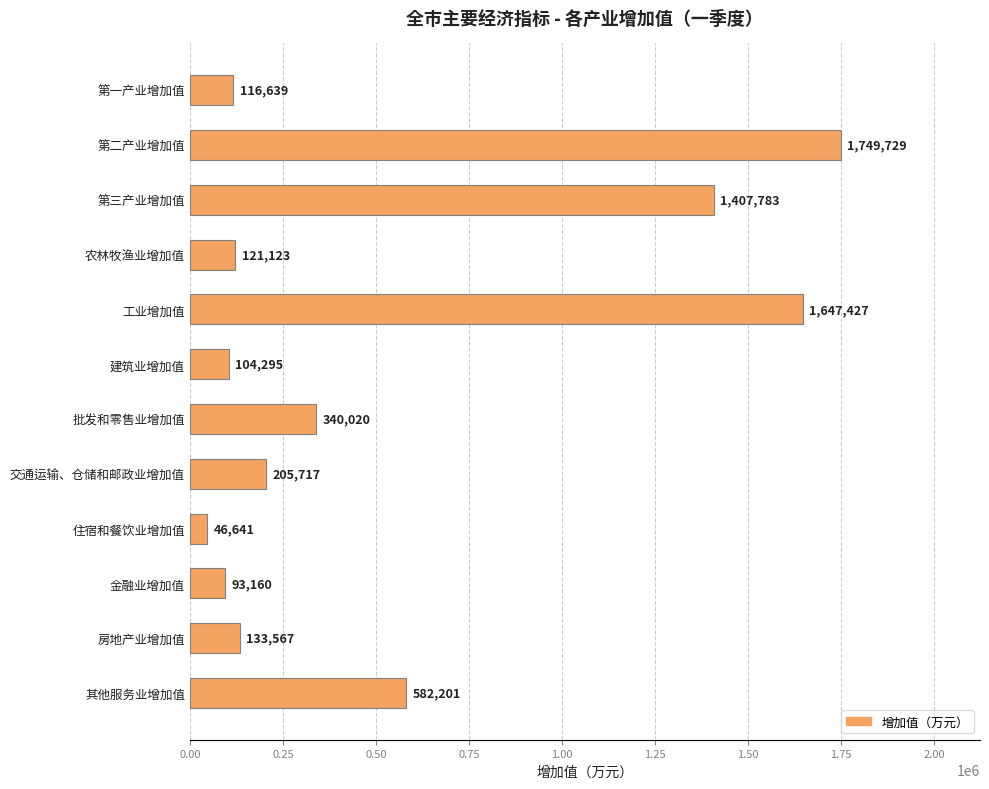

Is it true that the value at 建筑业增加值 is 104295?

True